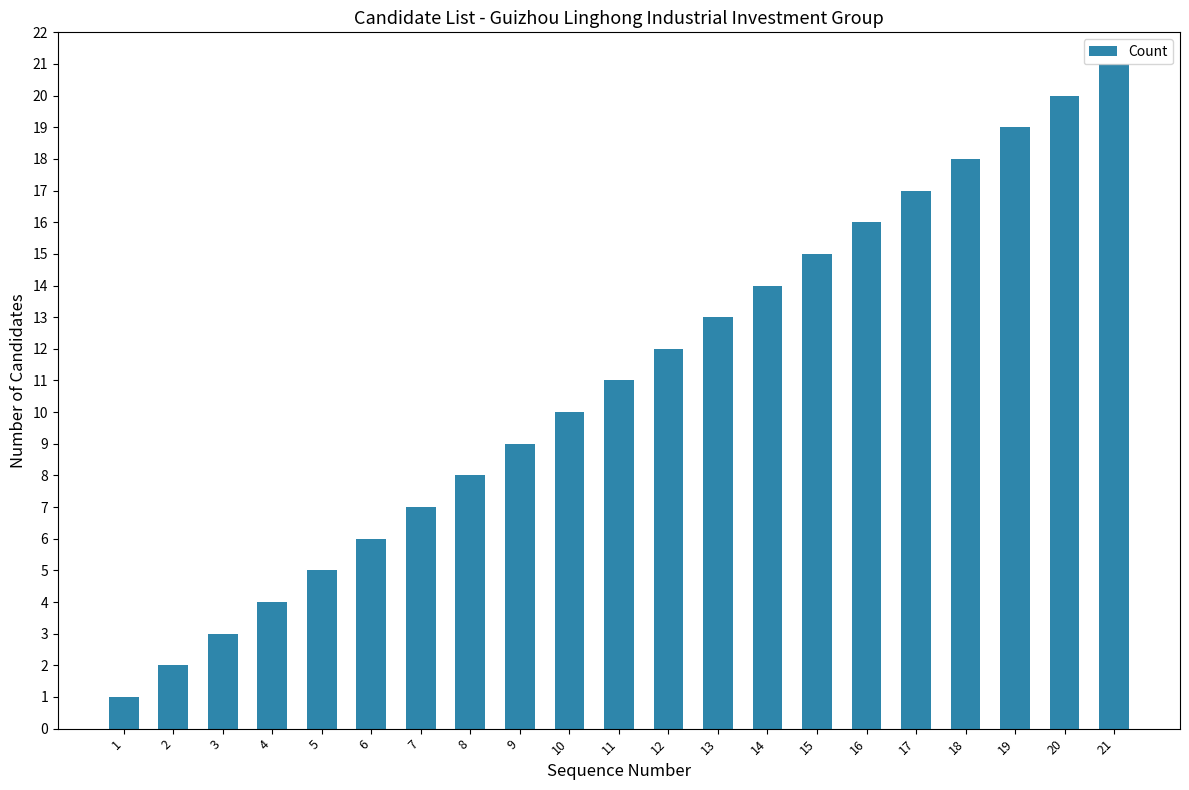

Reading left to right, list all the values displayed in this chart.

1=1	2=2	3=3	4=4	5=5	6=6	7=7	8=8	9=9	10=10	11=11	12=12	13=13	14=14	15=15	16=16	17=17	18=18	19=19	20=20	21=21